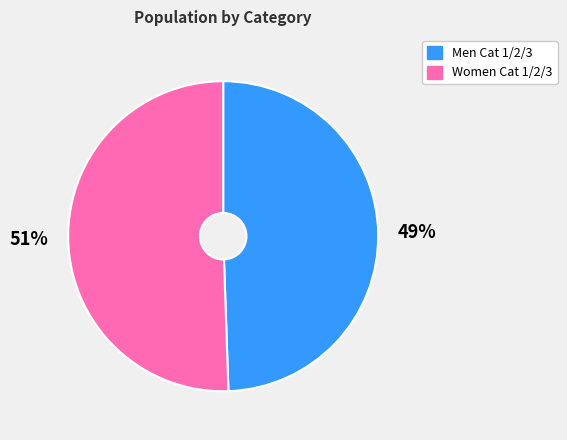

Does Men Cat 1/2/3 account for over 50% of the chart?

No